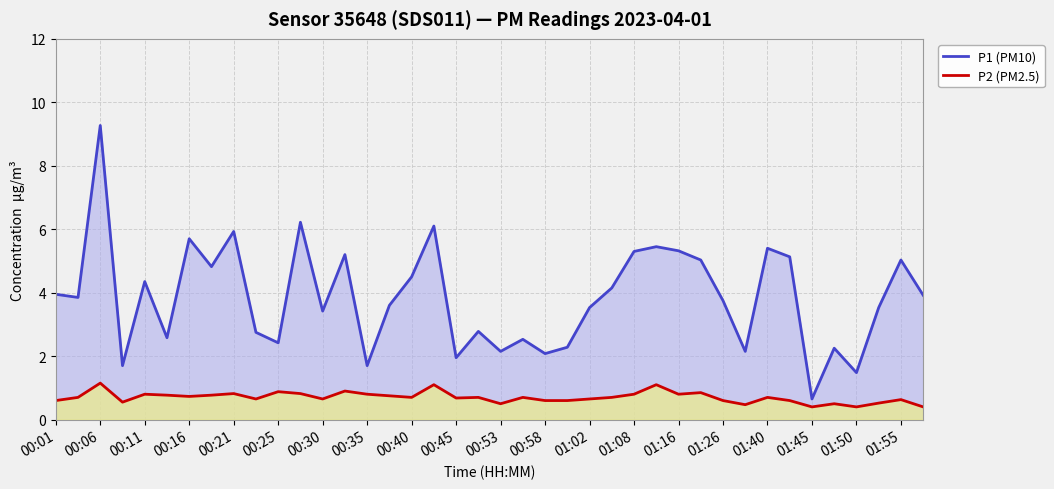

List the series in order of their overall mean, lowest first.

P2 (PM2.5), P1 (PM10)